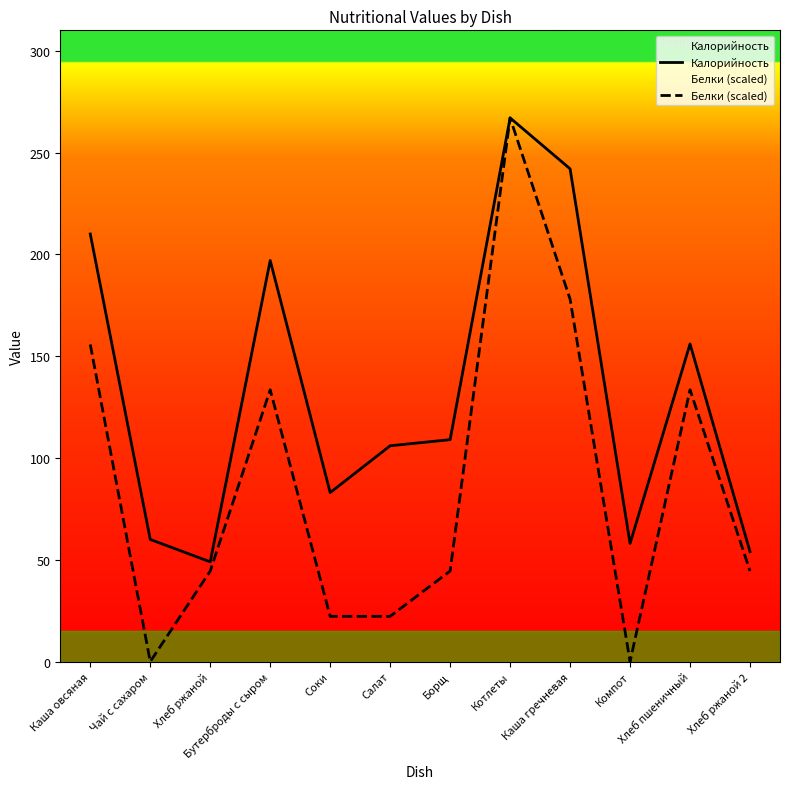

At which label does Калорийность first exceed 109?

Каша овсяная